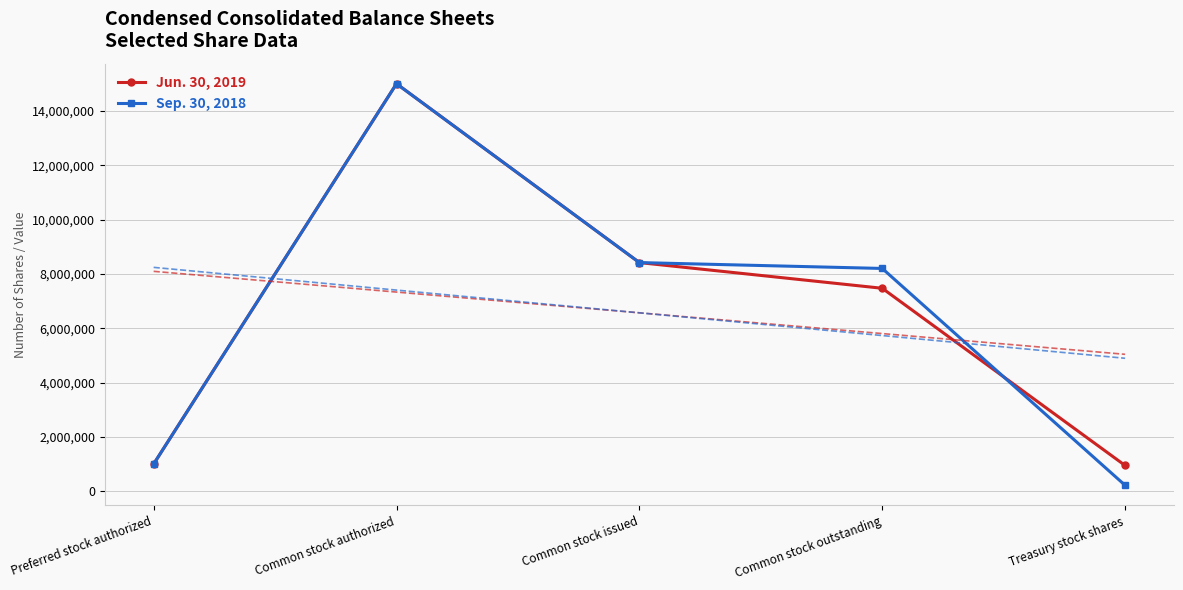

Reading left to right, list all the values displayed in this chart.

Jun. 30, 2019: Preferred stock authorized=1000000	Common stock authorized=15000000	Common stock issued=8416145	Common stock outstanding=7470031	Treasury stock shares=946114
Sep. 30, 2018: Preferred stock authorized=1000000	Common stock authorized=15000000	Common stock issued=8416145	Common stock outstanding=8199957	Treasury stock shares=216188